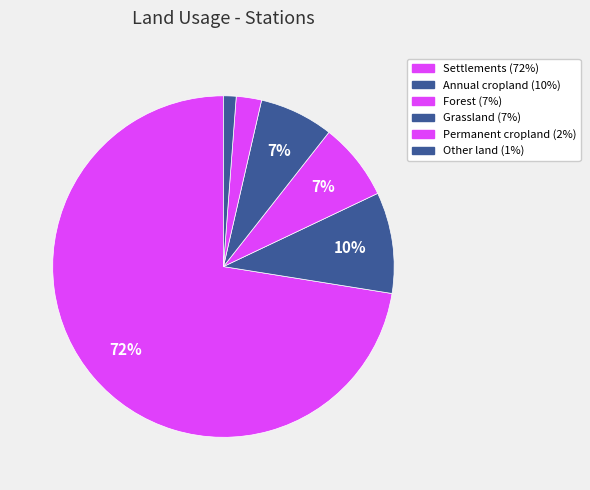

How many segments does this pie chart have?

6